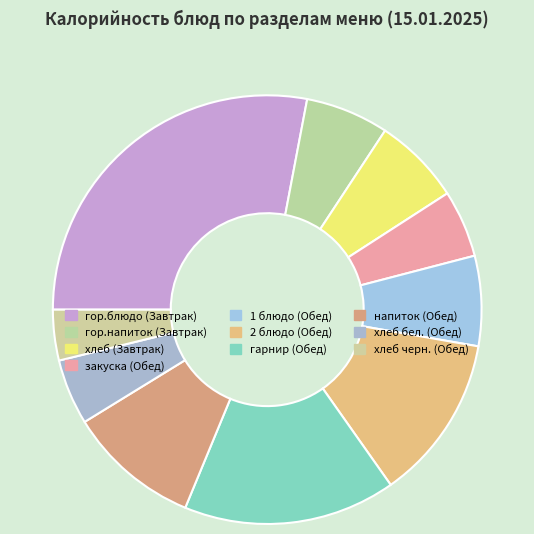

Is 2 блюдо (Обед) the majority of the pie?

No